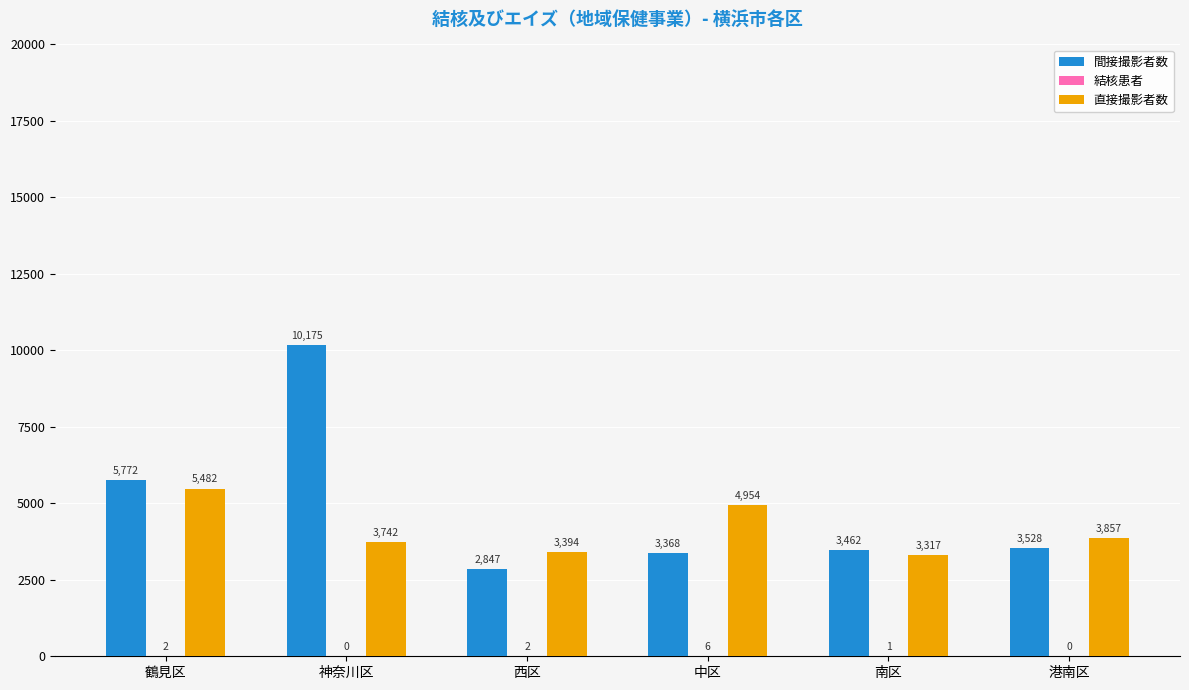

What is the total value across all series at 西区?

6243